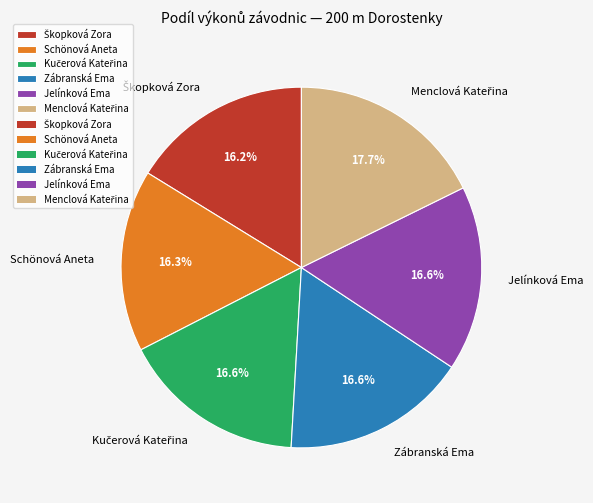

Is there any slice that represents more than half of the pie?

No